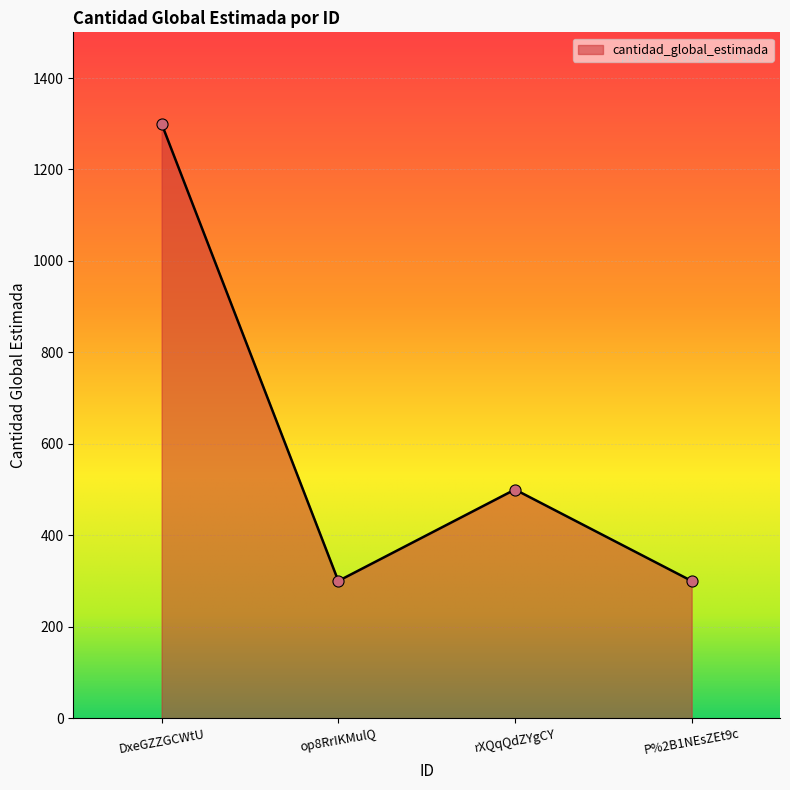

What is the difference between the values at op8RrIKMulQ and rXQqQdZYgCY?

200